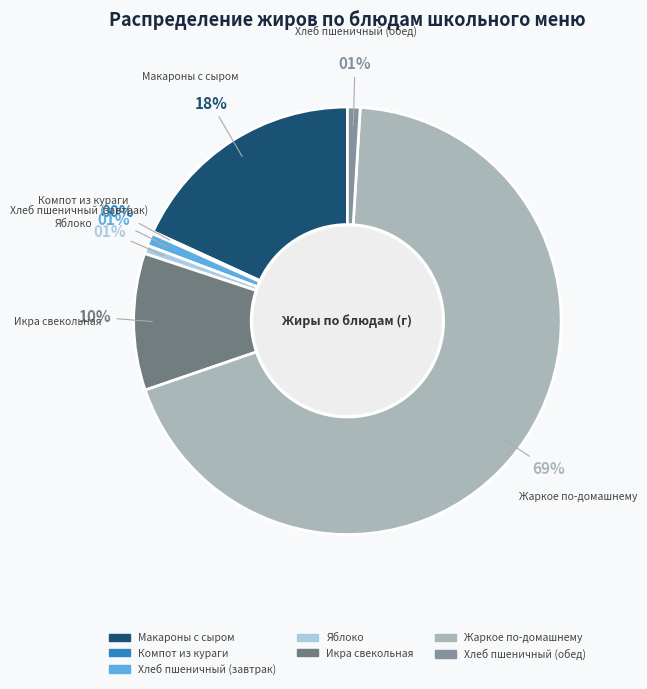

Does any single category account for the majority?

Yes